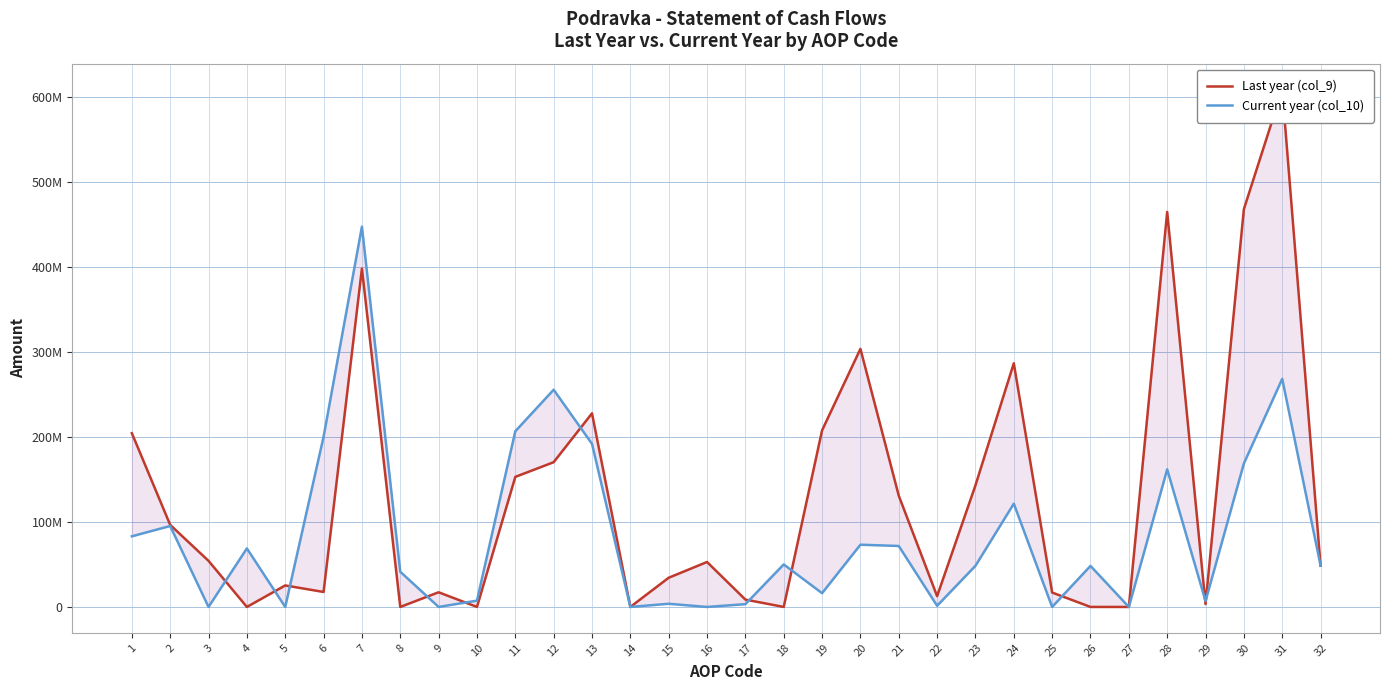

After their last crossing, which series has the higher values: Current year (col_10) or Last year (col_9)?

Current year (col_10)